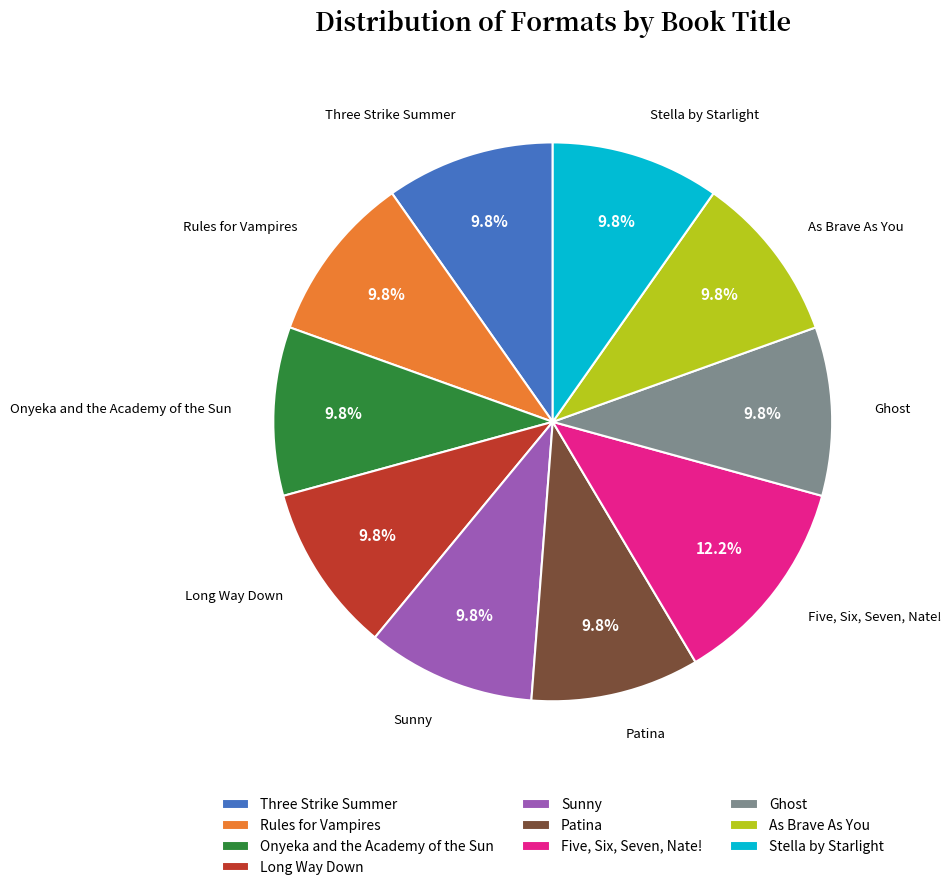

To the nearest percent, what percentage of the pie is Stella by Starlight?

10%